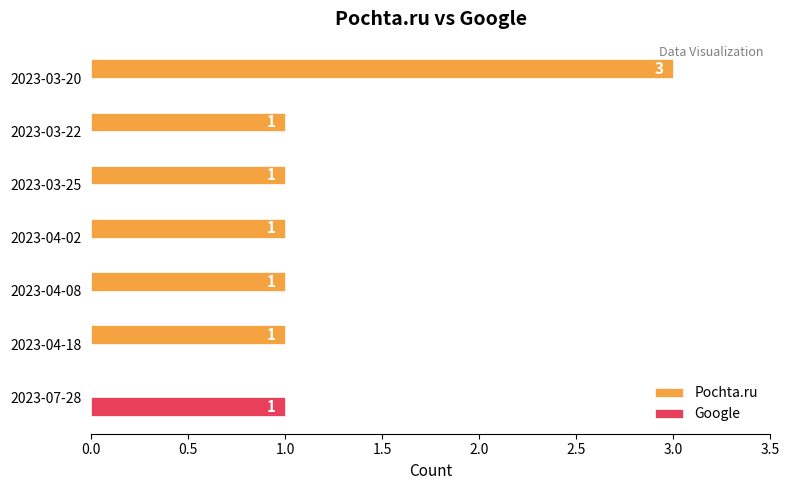

At which category does the chart reach its peak across all series?

2023-03-20